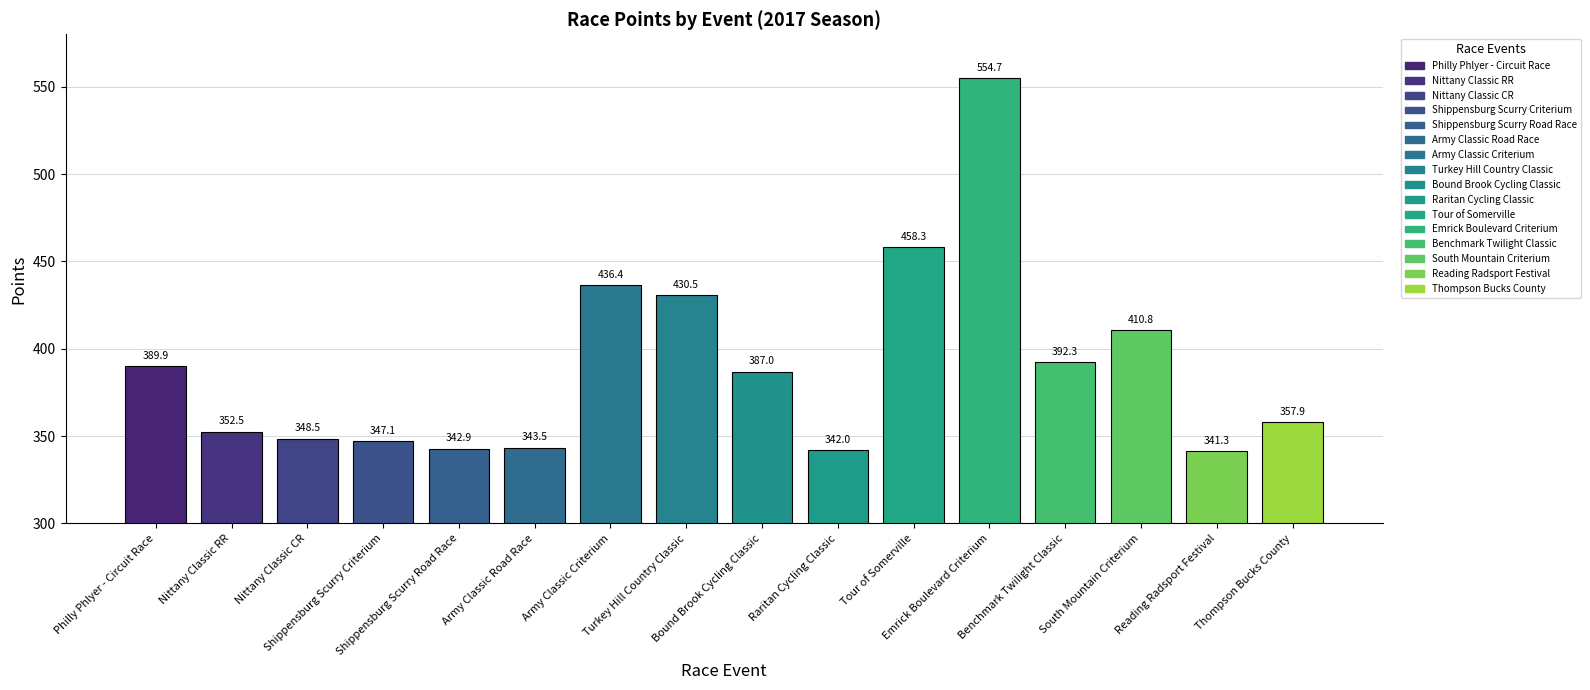

Approximately how many times larger is the value at Shippensburg Scurry Criterium compared to Nittany Classic RR?

1.0